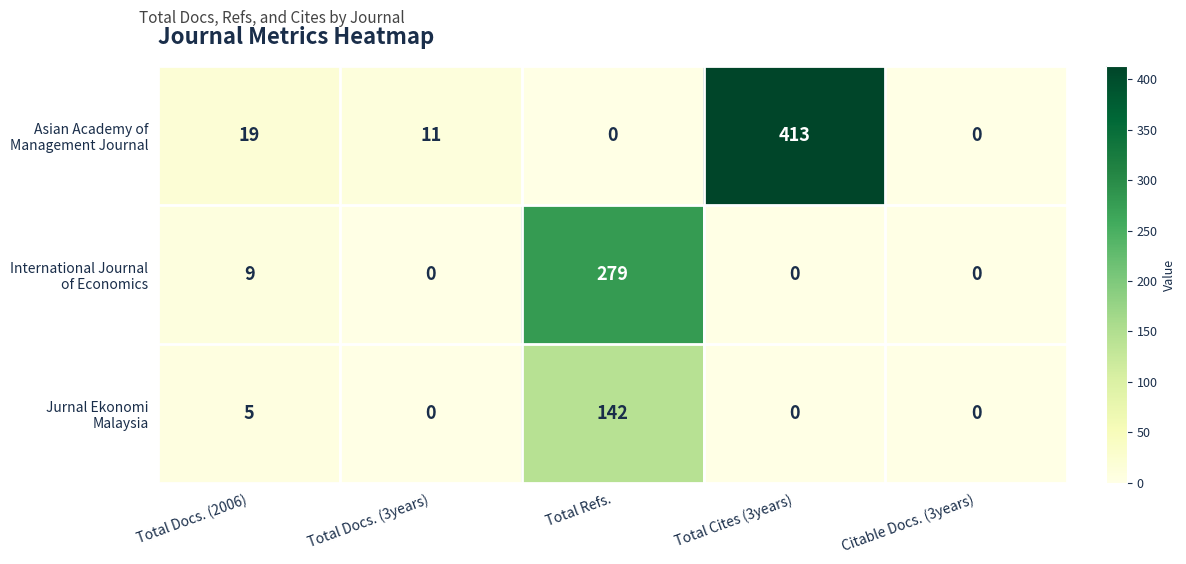

Which category has the highest value across all series?

Total Cites (3years)